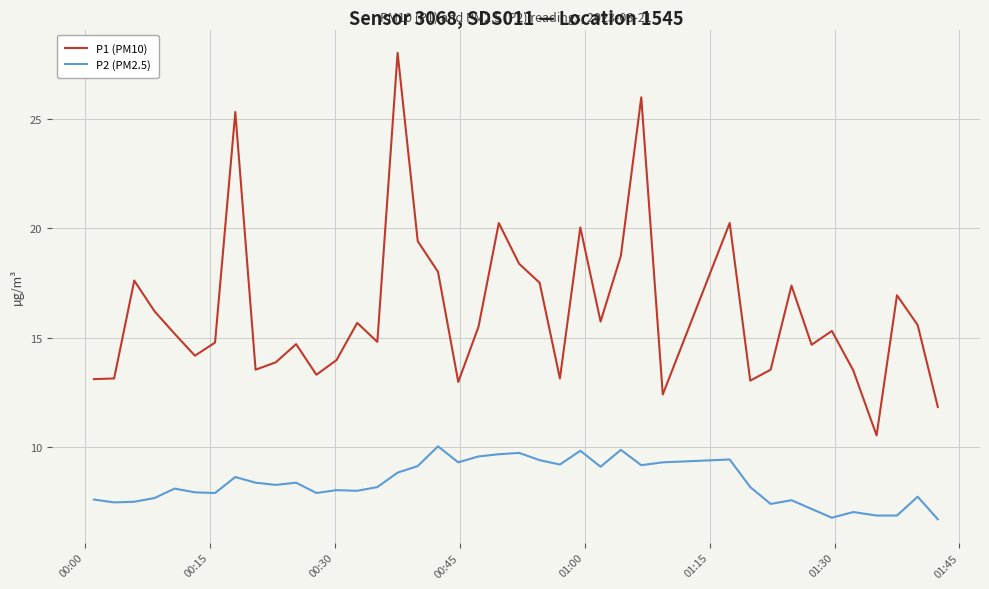

Which series has the largest total across all categories?

P1 (PM10)